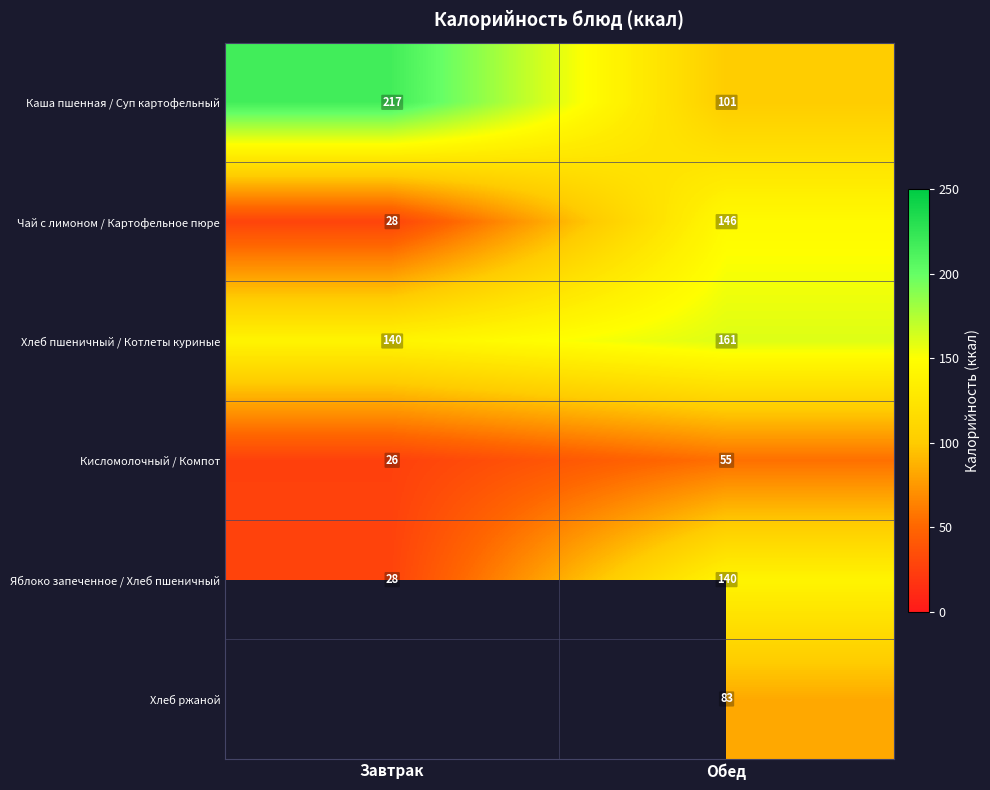

True or false: Чай с лимоном / Картофельное пюре has a value of 93.7 at Обед.

False